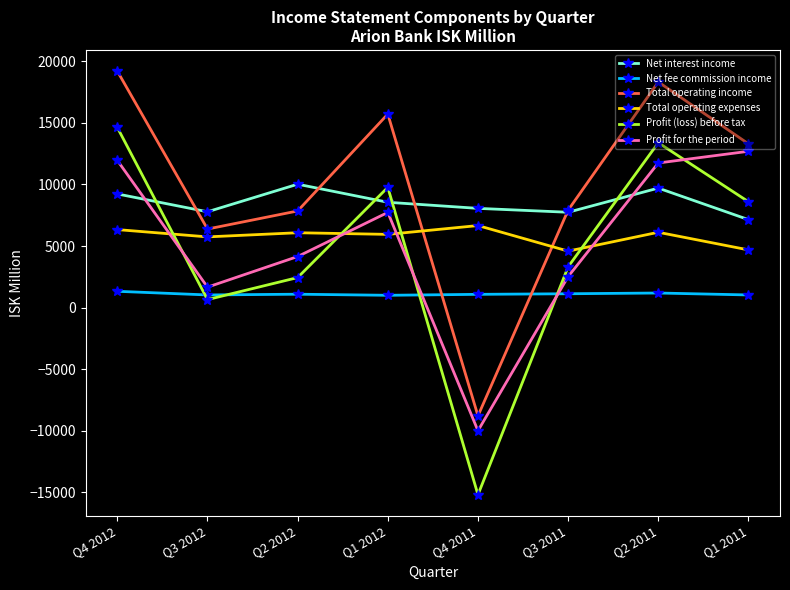

How many series are shown in this chart?

6